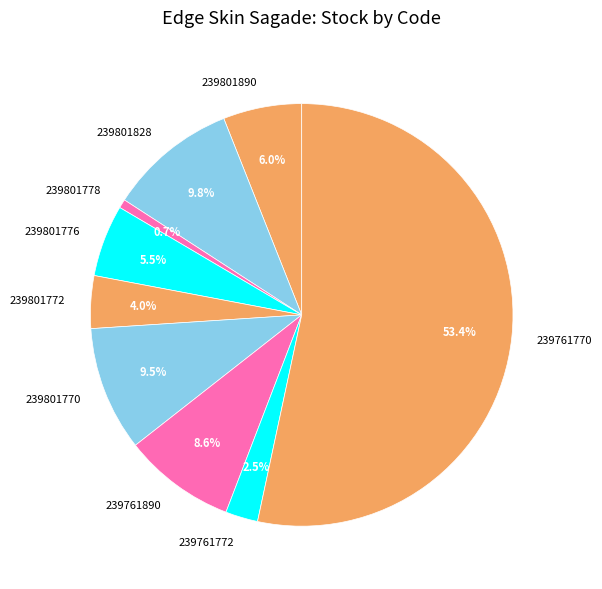

What percentage is NOT represented by 239801772?

96.0%